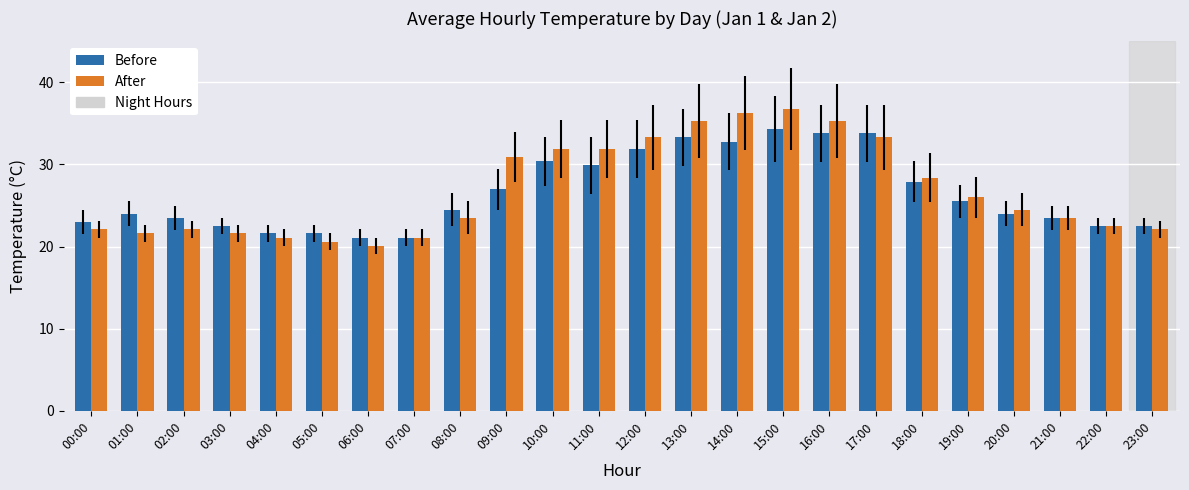

What is the difference between the Before values at 05:00 and 00:00?

1.4